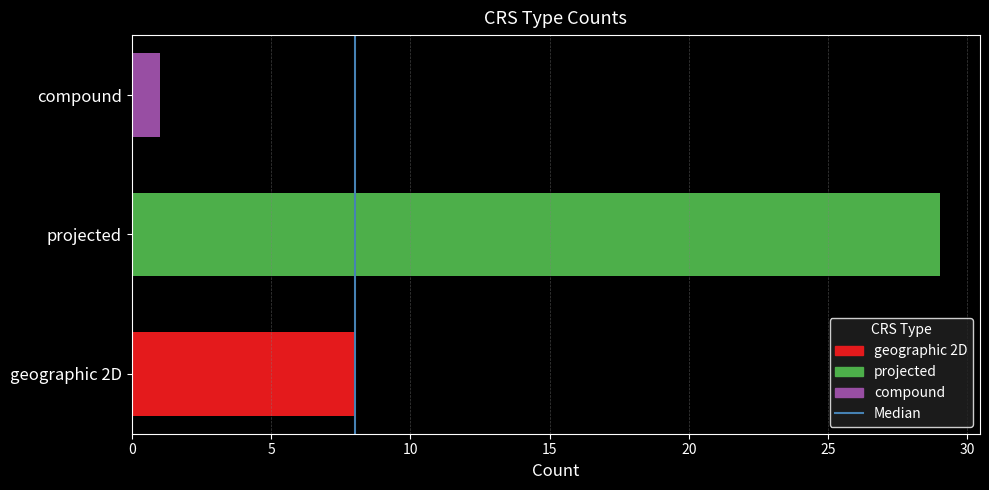

True or false: compound has a value of 2 at projected.

False